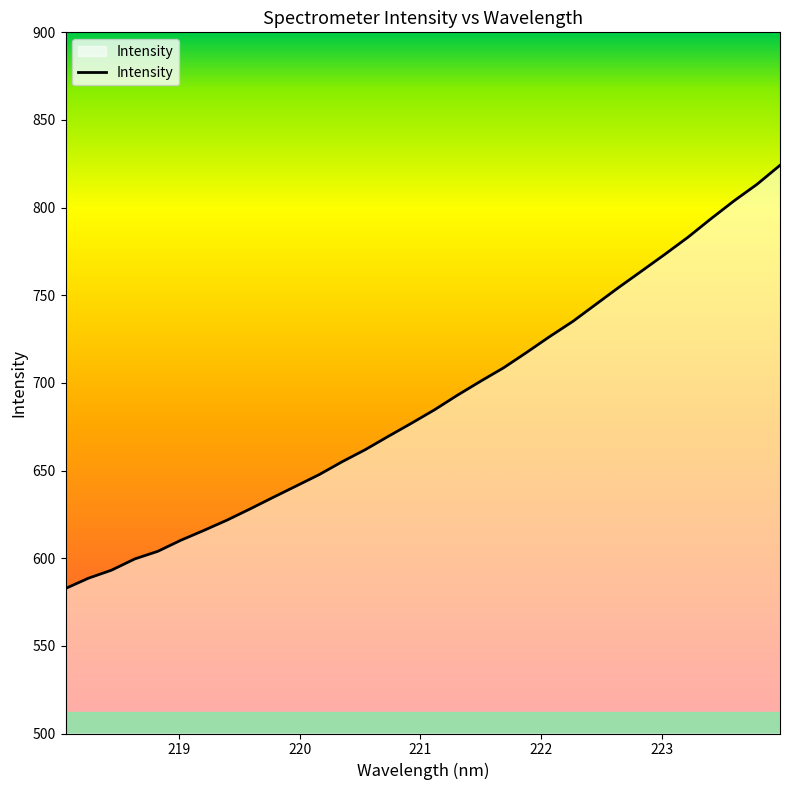

True or false: the data has more than 1 interior local peaks.

False